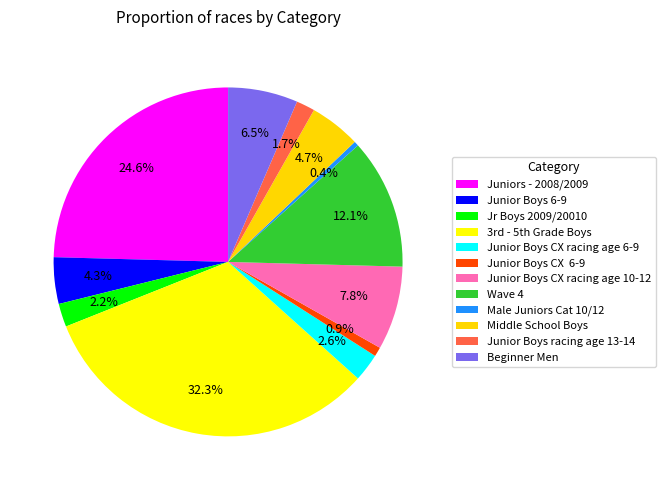

How many slices are in this pie chart?

12